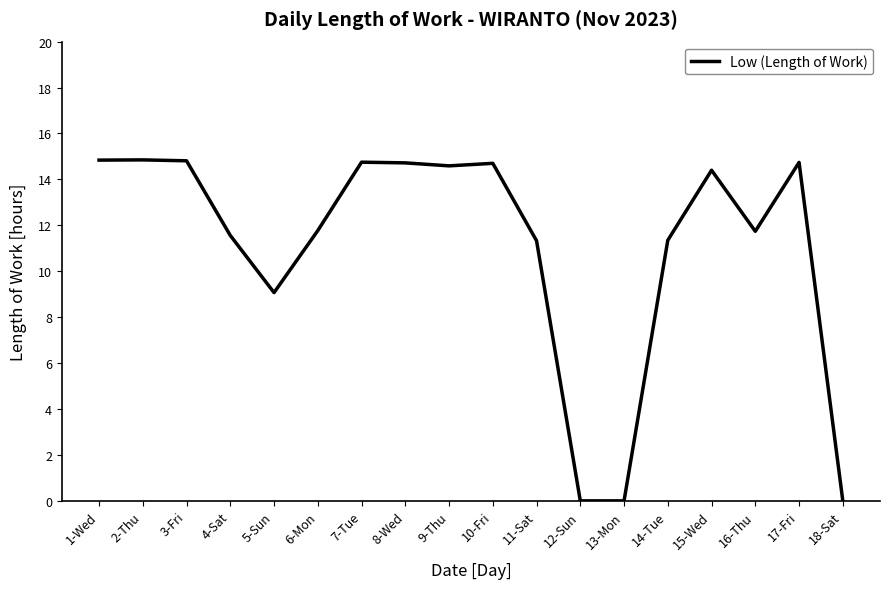

What is the change in value from 9-Thu to 13-Mon?

-14.6